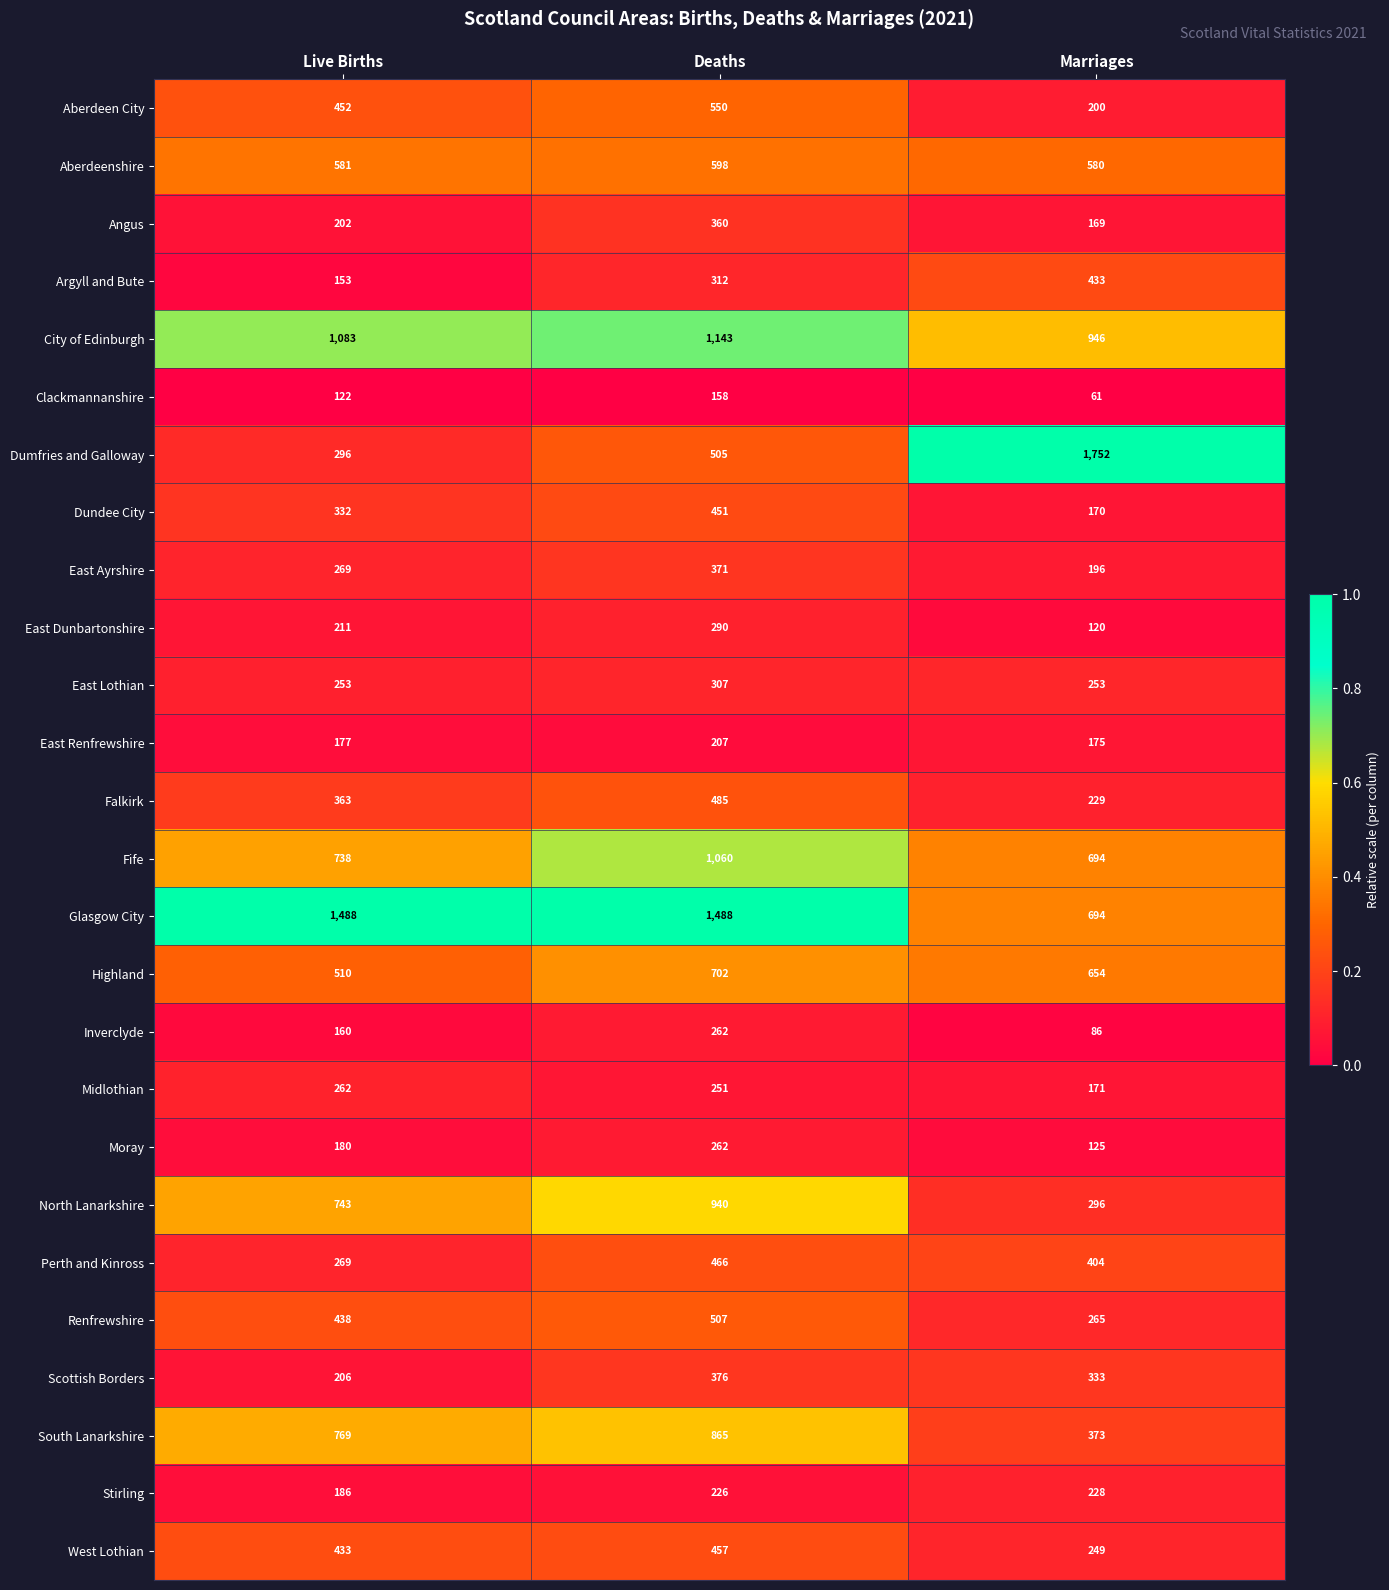

Rank the categories by East Dunbartonshire value from highest to lowest.

Deaths, Live Births, Marriages